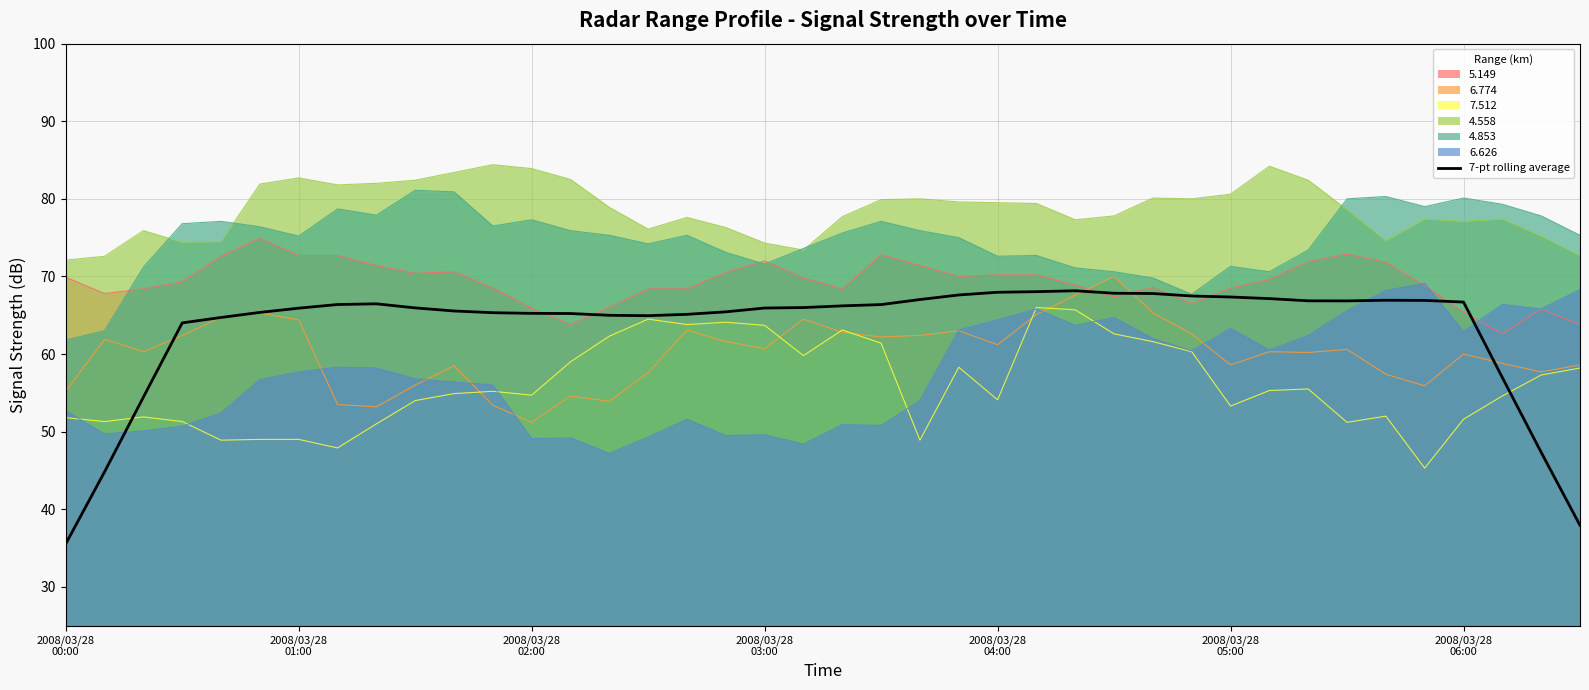

Reading left to right, what are all the values shown in this chart?

35.5	44.8	54.4	64.0	64.7	65.4	65.9	66.4	66.5	65.9	65.5	65.3	65.2	65.2	65.0	64.9	65.1	65.4	65.9	66.0	66.2	66.4	67.0	67.6	68.0	68.0	68.2	67.8	67.8	67.5	67.4	67.1	66.9	66.8	66.9	66.9	66.7	57.0	47.3	37.9